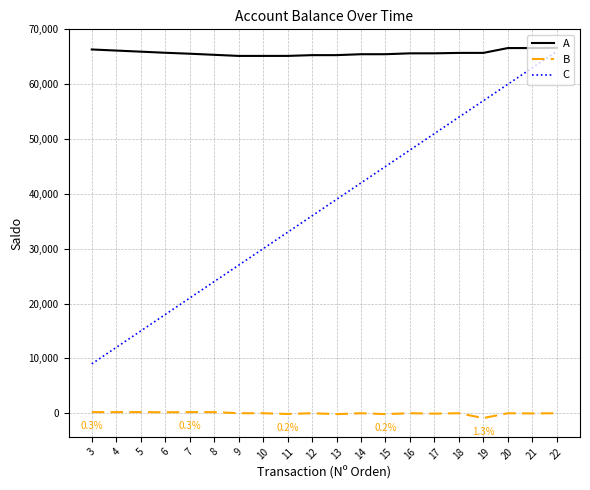

What is the maximum value shown in the chart?

66646.8